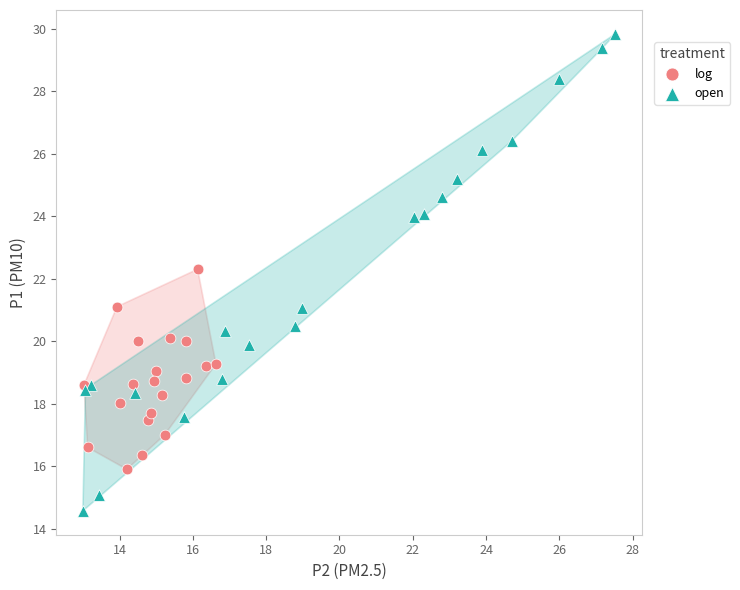

Which series contains the highest Y value?

open